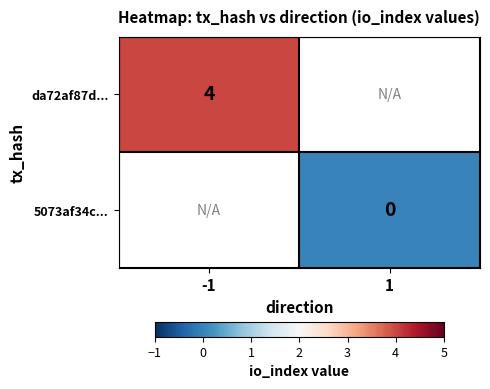

True or false: da72af87d... has a value of 2.2 at -1.

False